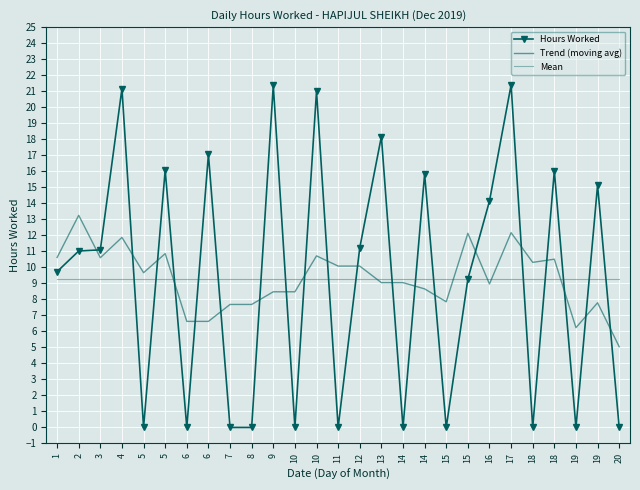

Which series changed the most between 14 and 18?

Trend (moving avg)